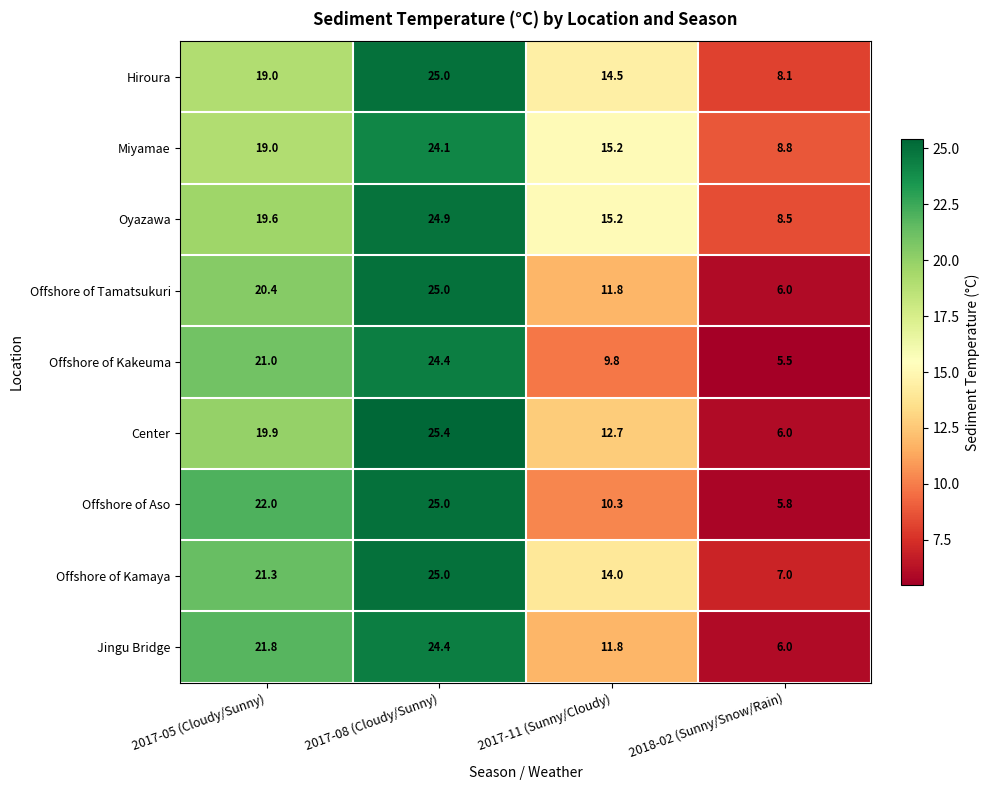

True or false: Center has a value of 19.9 at 2017-05 (Cloudy/Sunny).

True